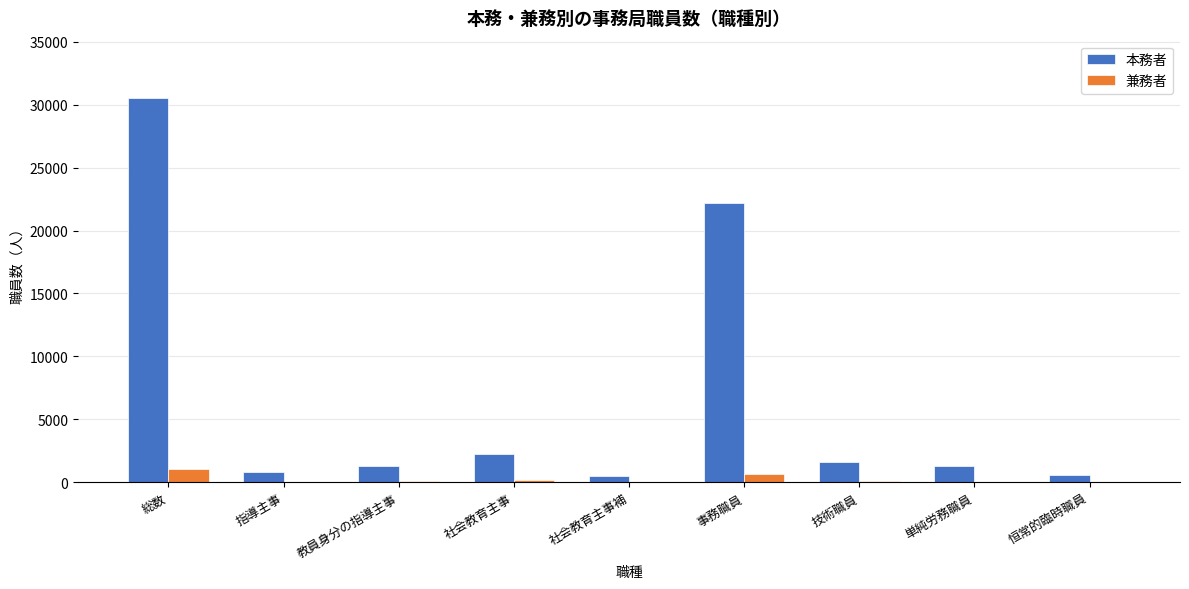

At which label is 本務者 closest to 15512?

事務職員